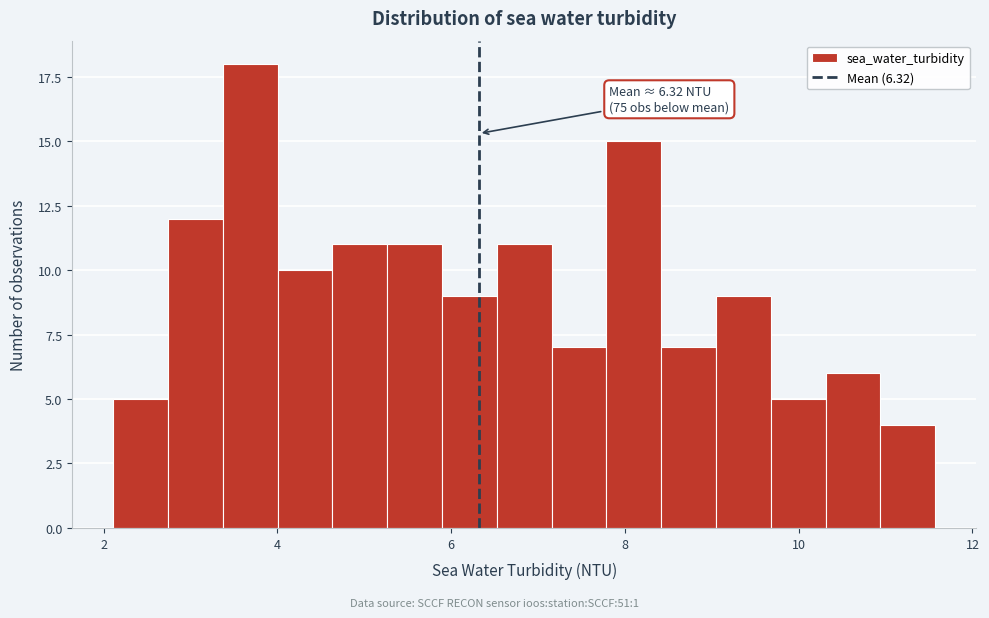

Read against the x-axis, roughly where is the centre of the tallest bar?

3.6